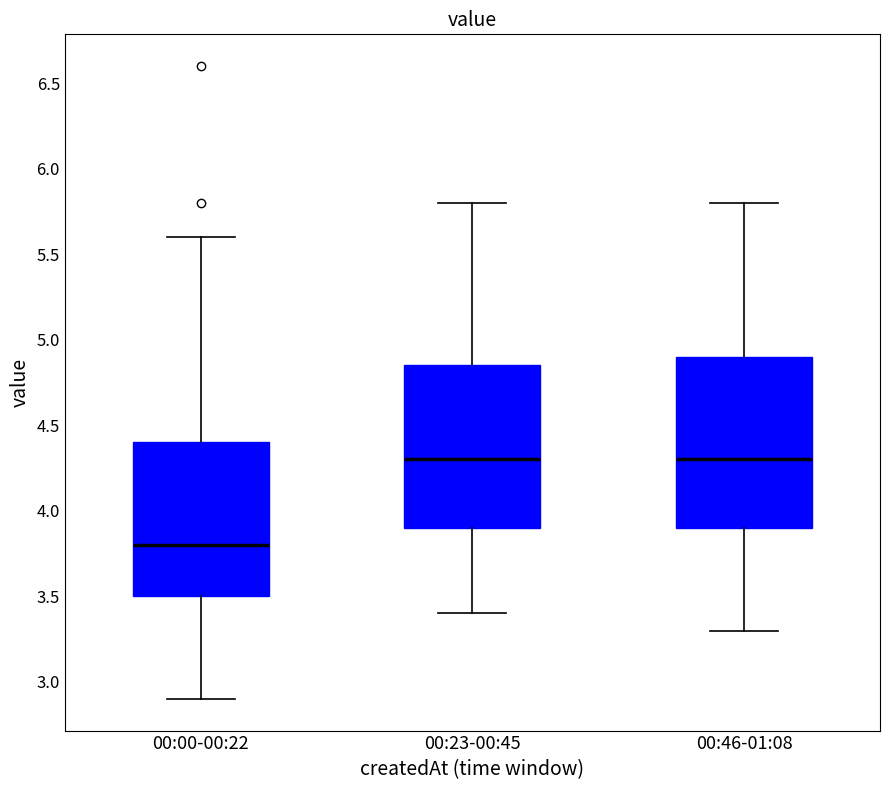

Reading left to right, transcribe this box plot: for each box, give where its median line is, the range the box spans, and where its two whiskers end, as read against the y-axis. The values are not printed on the chart, so give them approximately, as read against the axis.

00:00-00:22: median 3.80, box 3.50 to 4.40, whiskers 2.90 to 5.60
00:23-00:45: median 4.30, box 3.90 to 4.85, whiskers 3.40 to 5.80
00:46-01:08: median 4.30, box 3.90 to 4.90, whiskers 3.30 to 5.80